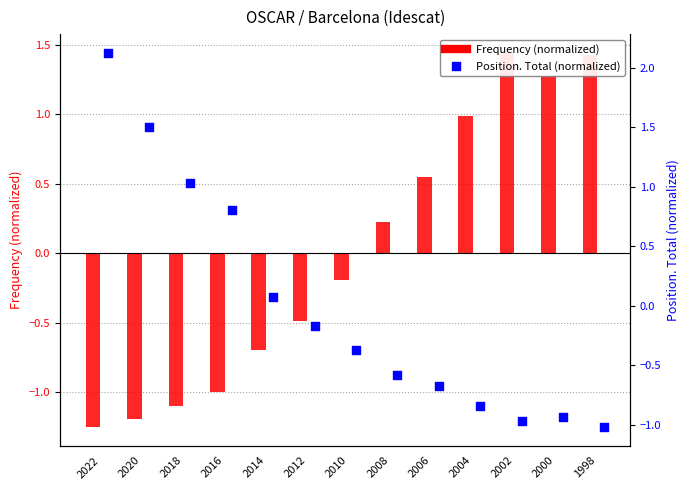

Which series contains the highest Y value?

Position. Total (normalized)